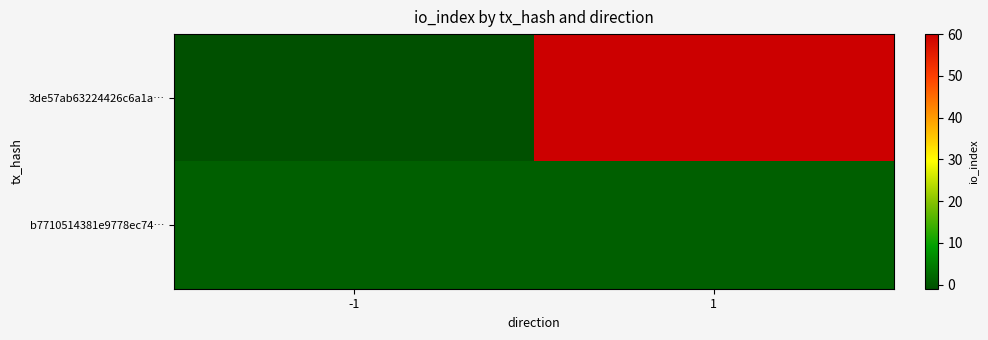

Which series has the largest total across all categories?

3de57ab63224426c6a1a…